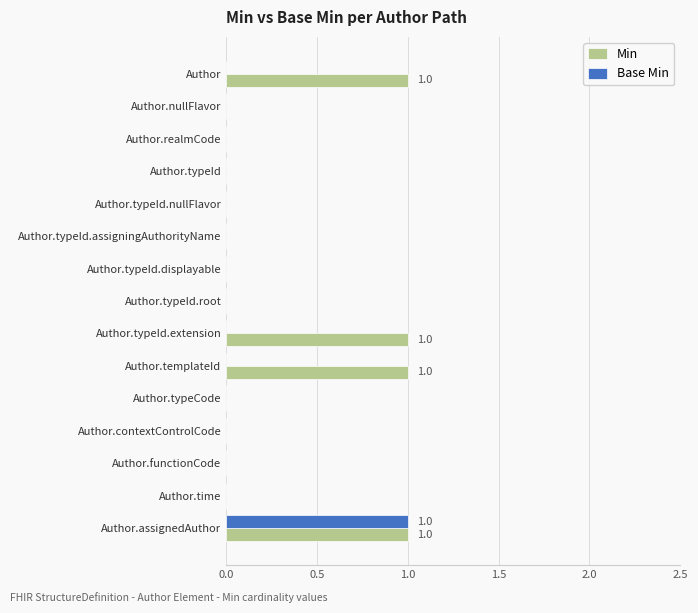

Which series has the largest total across all categories?

Min